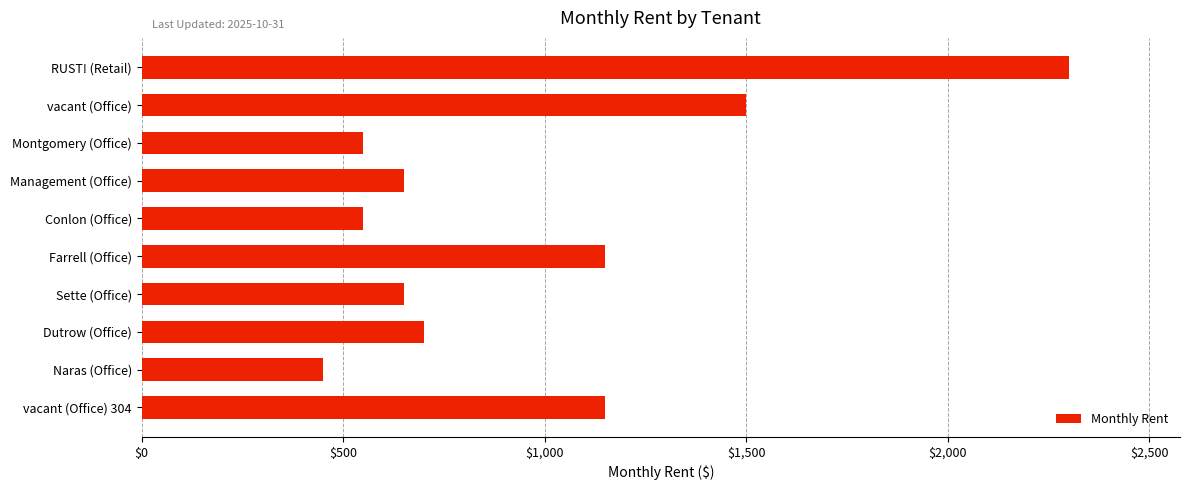

Reading top to bottom, list all the values displayed in this chart.

RUST! (Retail)=2300	vacant (Office)=1500	Montgomery (Office)=550	Management (Office)=650	Conlon (Office)=550	Farrell (Office)=1150	Sette (Office)=650	Dutrow (Office)=700	Naras (Office)=450	vacant (Office) 304=1150